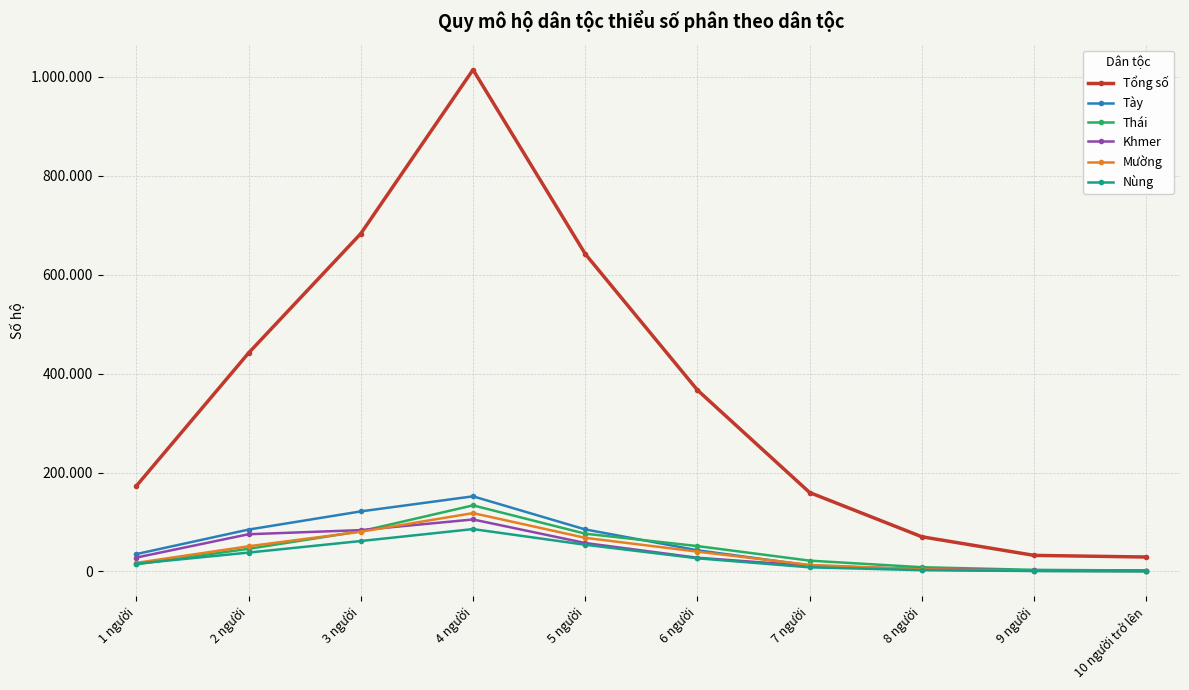

What is the total value across all series at 5 người?

982927